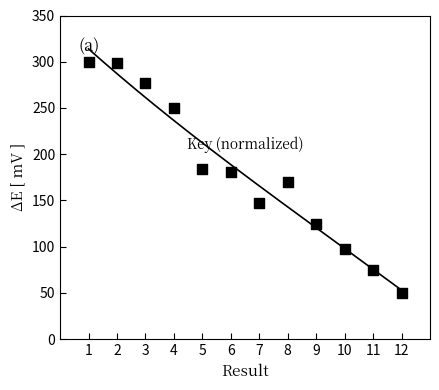

What is the range of Y values (max minus min)?

250.0